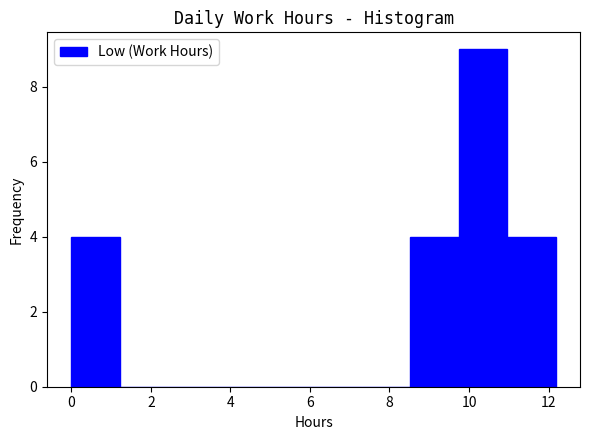

What is the height of the bar covering 11.0 to 12.2 on the x-axis? Neither the bar edges nor the heights are printed on the chart, so give them approximately, as read against the axes.

4